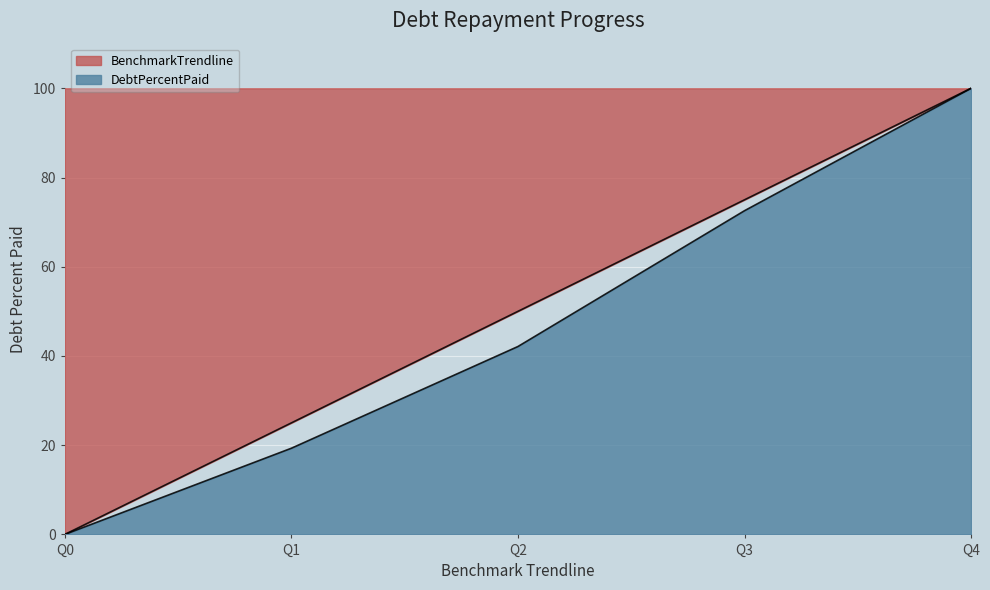

What is the sum of all BenchmarkTrendline values?

250.0